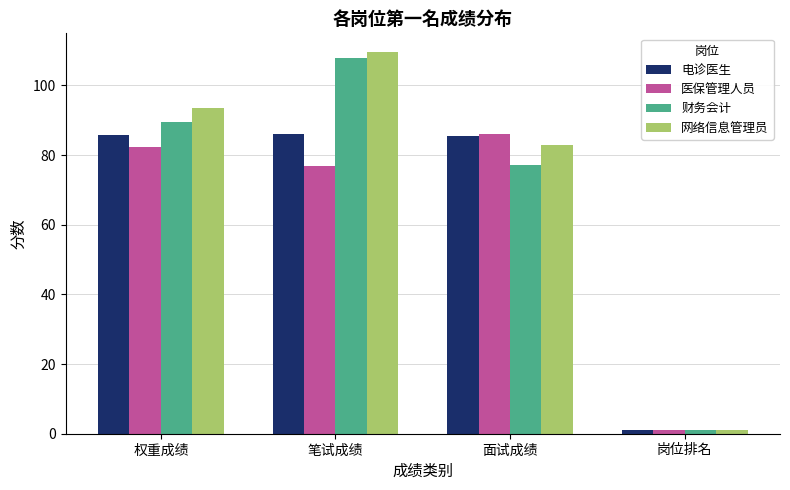

Which series has the largest total across all categories?

网络信息管理员